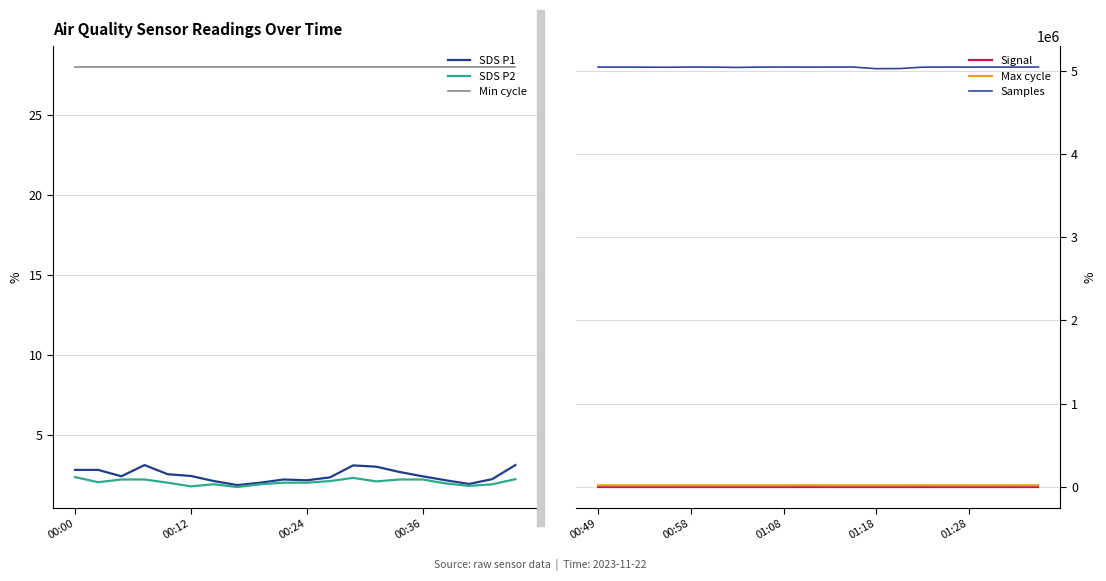

True or false: SDS P2 has more than 2 interior local peaks.

False